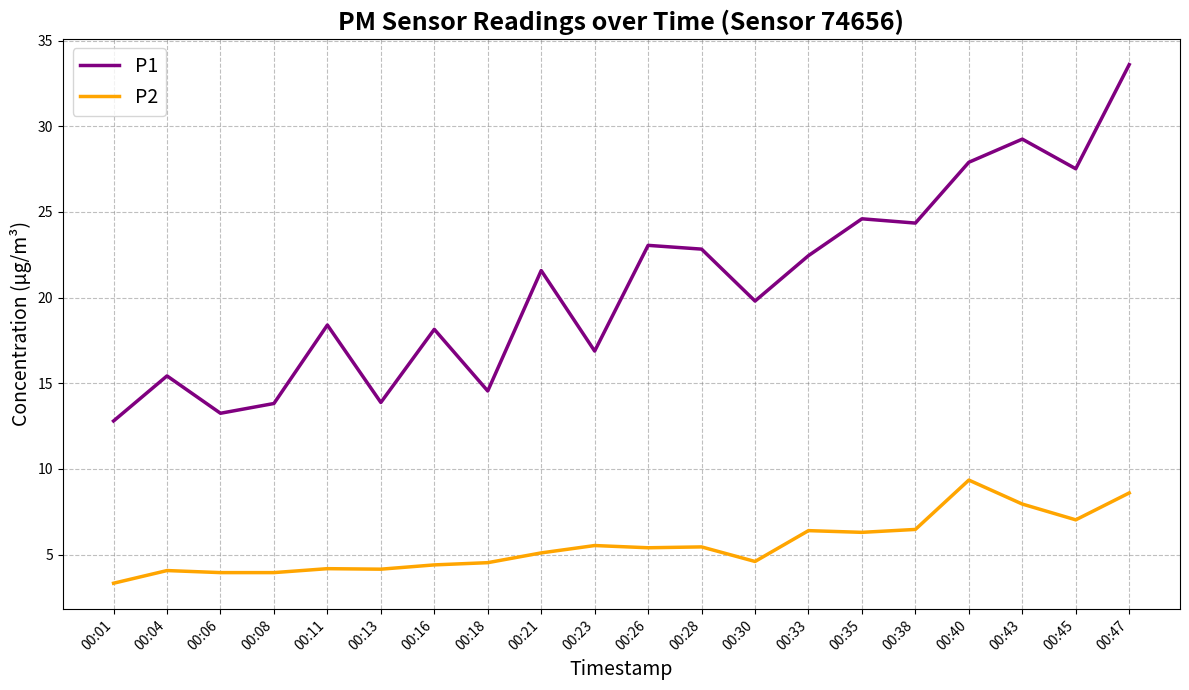

Which series changed the most between 00:26 and 00:43?

P1